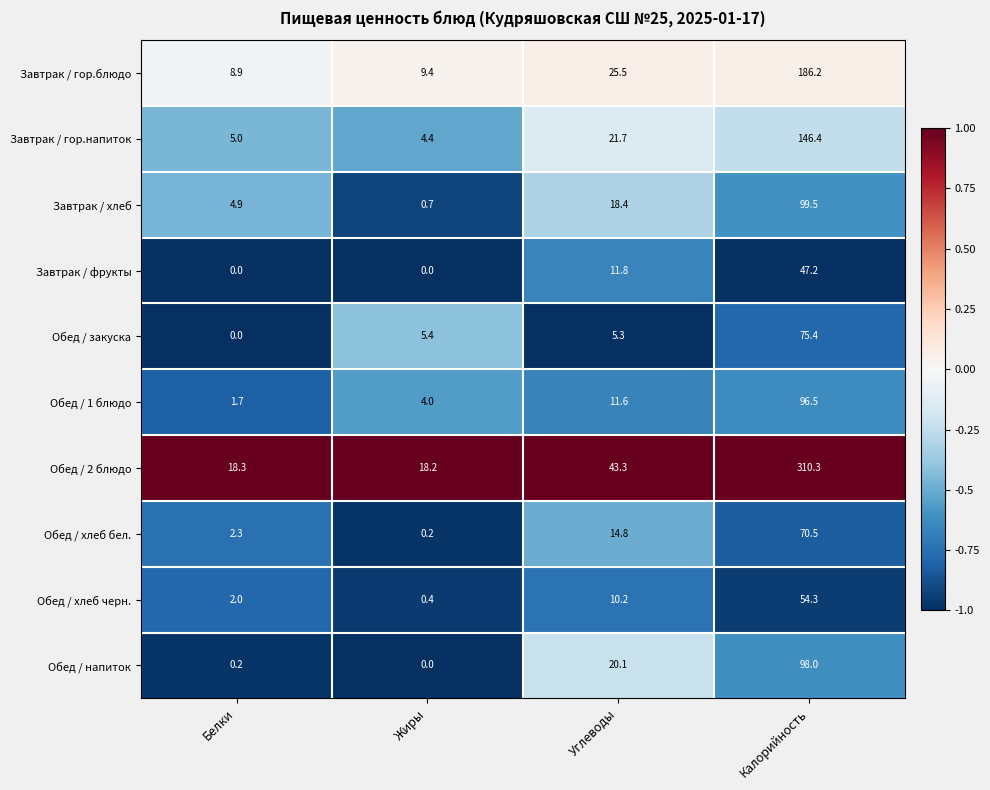

What value does the Завтрак / фрукты series have at Калорийность?

47.2